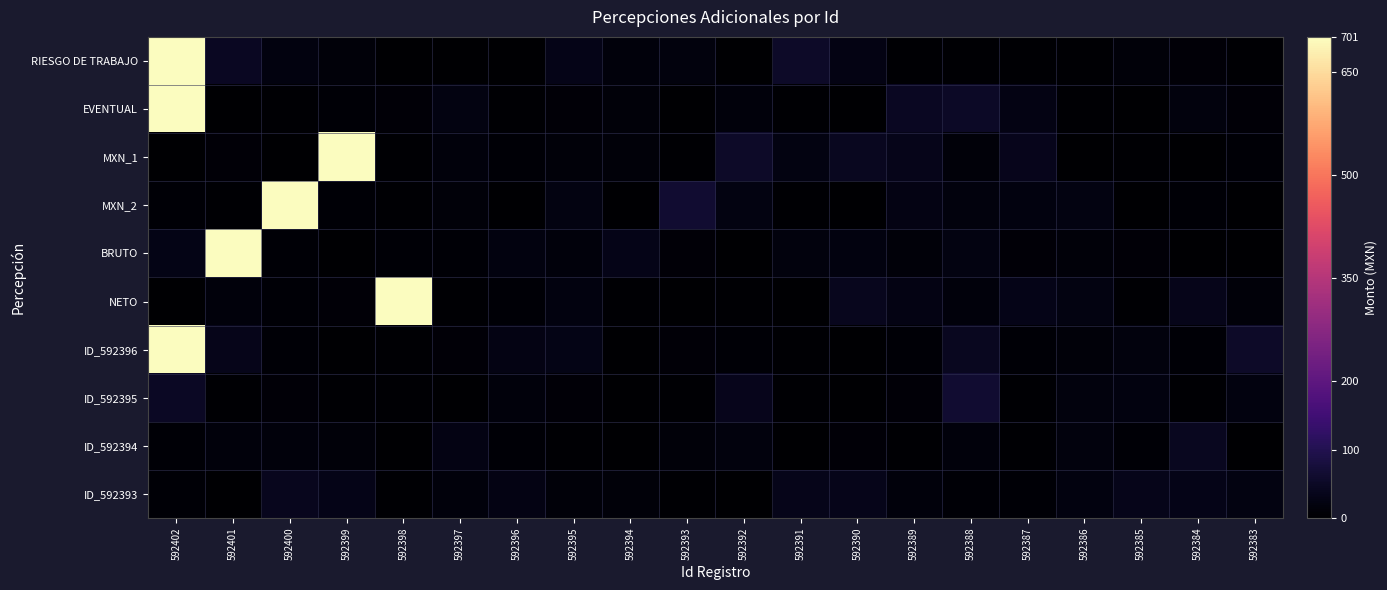

Which has a higher value, 592387 or 592389?

592389